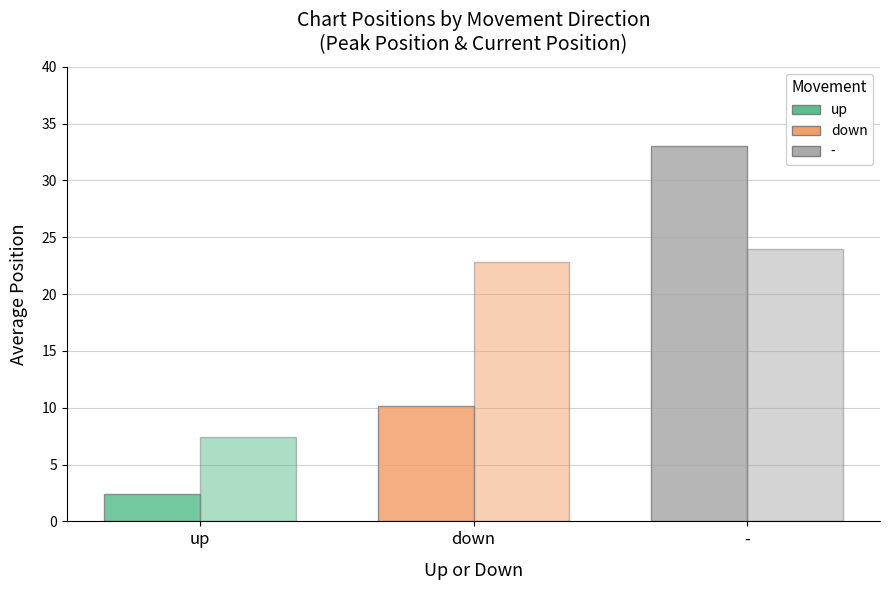

Reading right to left, extract all data points from this chart.

Avg Peak Position: -=33.0	down=10.2	up=2.4
Avg Chart Position: -=24.0	down=22.8	up=7.4